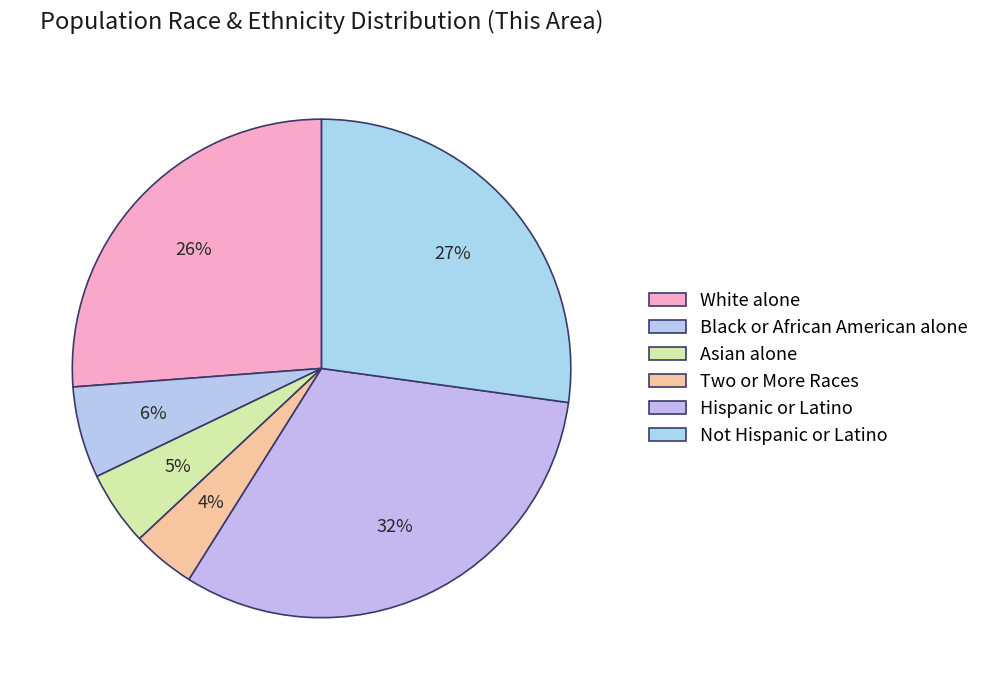

How many slices are in this pie chart?

6